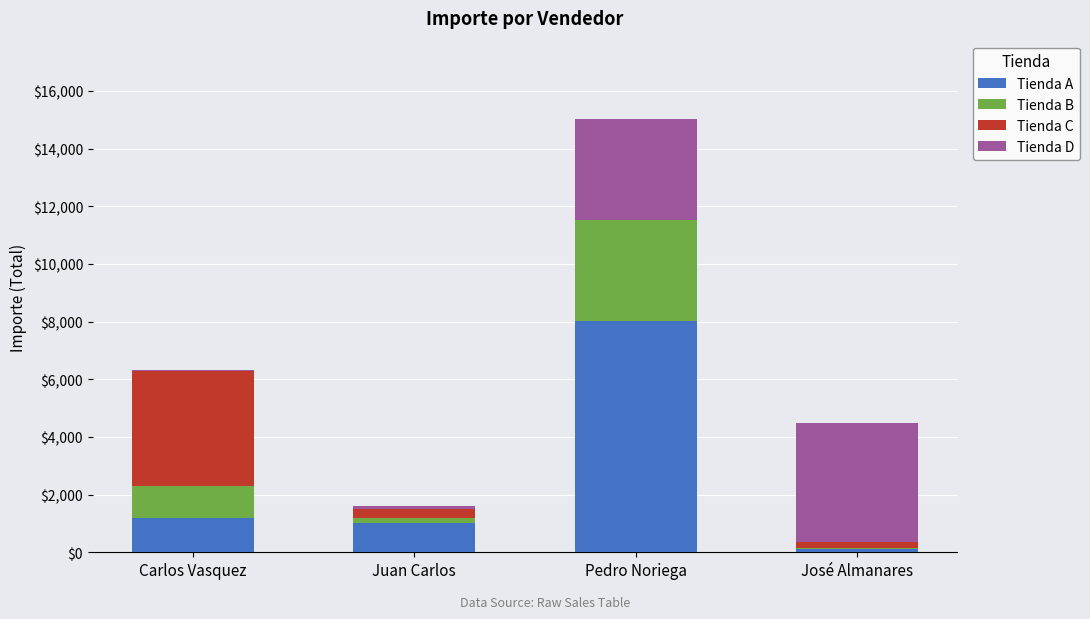

Is it true that Tienda A equals 1000 at Juan Carlos?

True